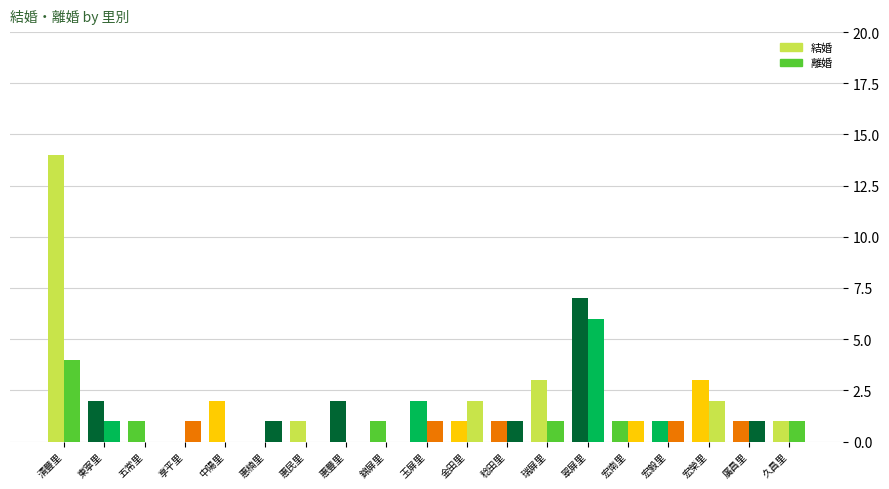

True or false: 結婚 has a value of 2 at 惠豐里.

True